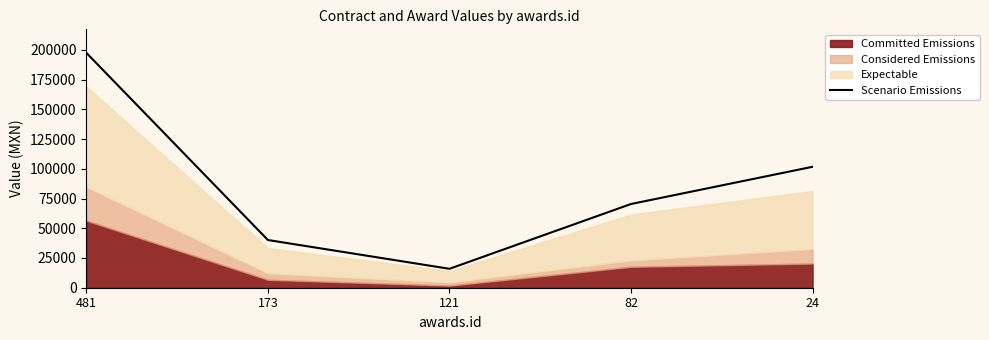

Between 173 and 121, which is larger?

173